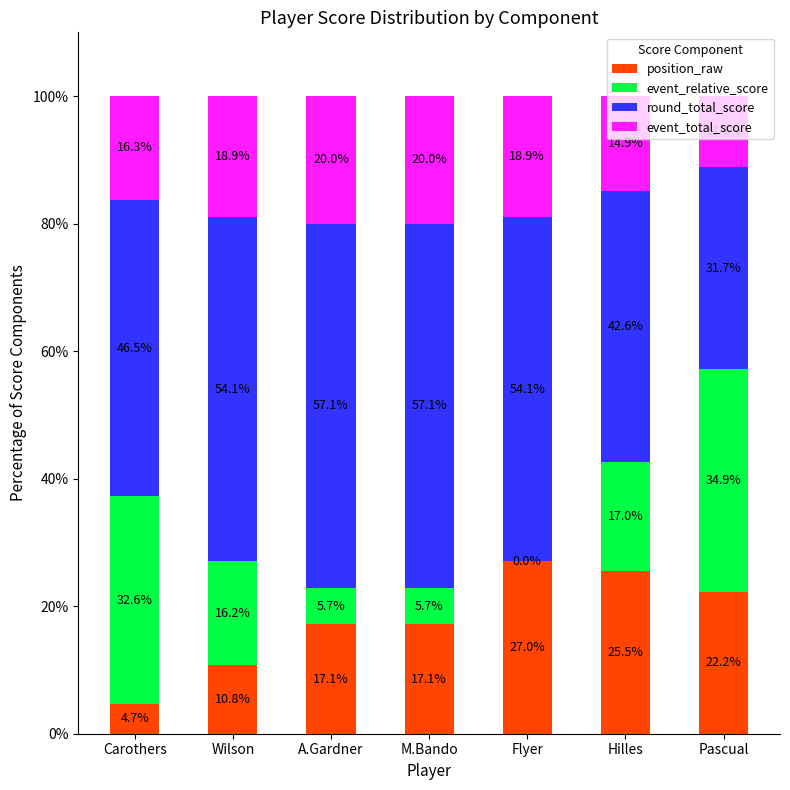

What is the total value across all series at Flyer?

100.0